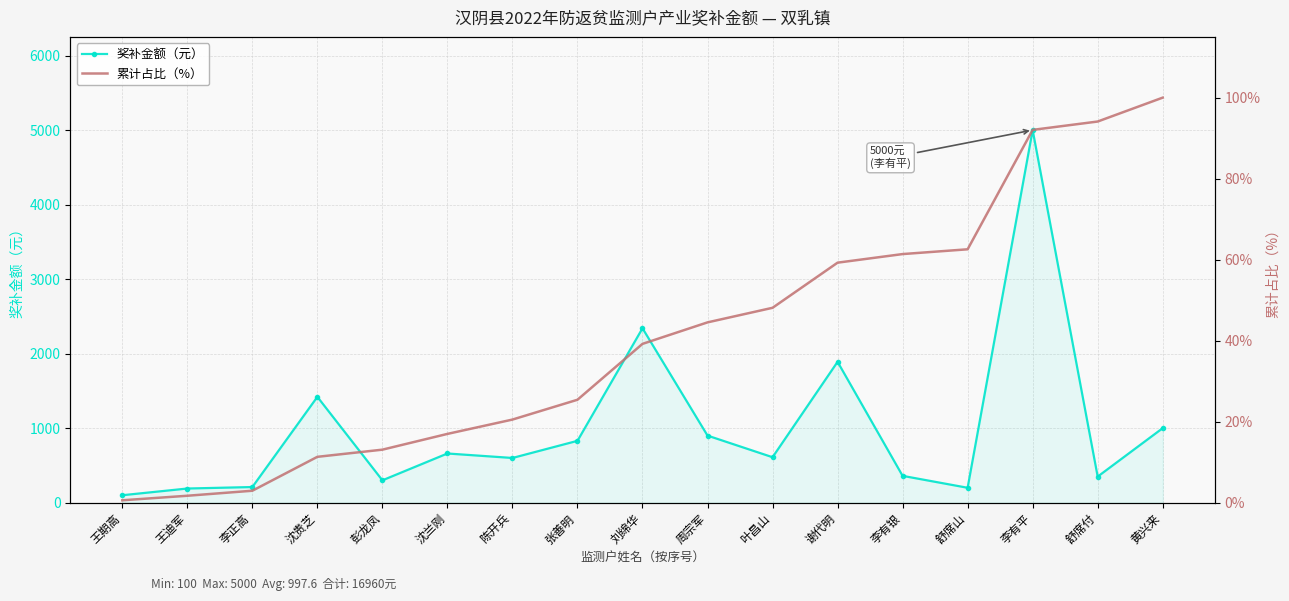

What is the label of the 6th point from the right?

谢代明